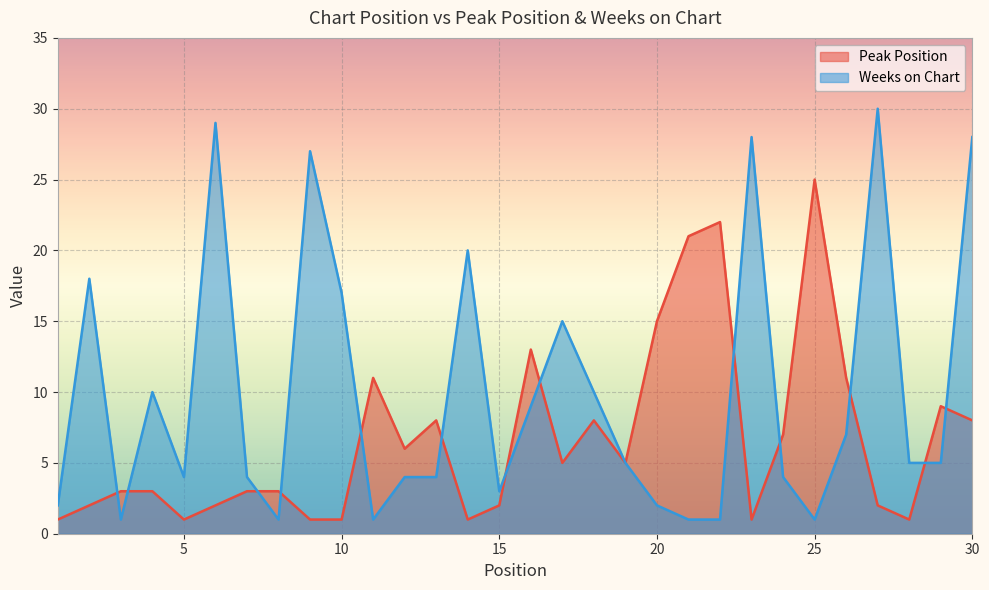

Which category has the lowest value across all series?

1